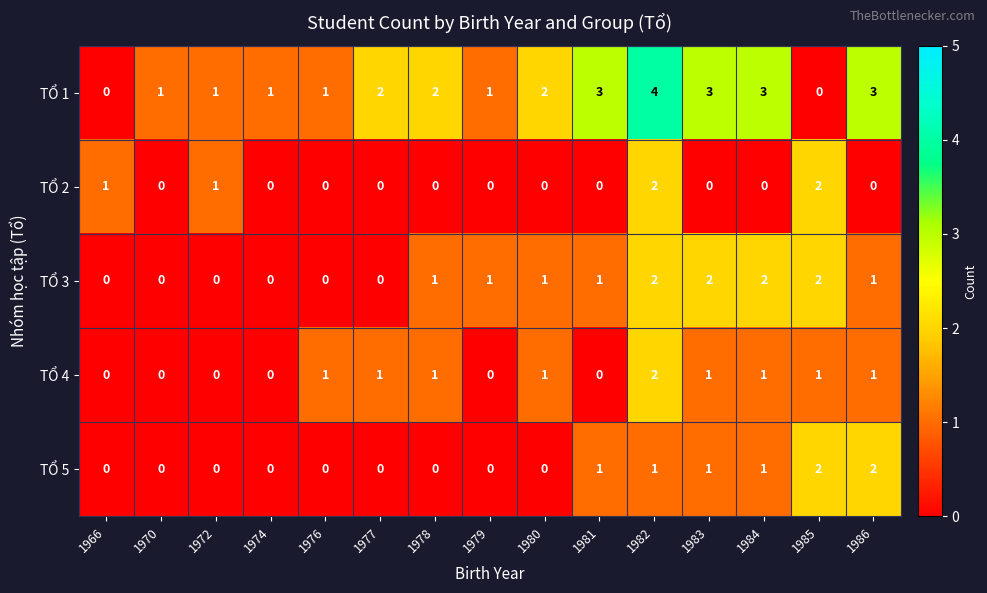

Which series has the largest total across all categories?

TỔ 1